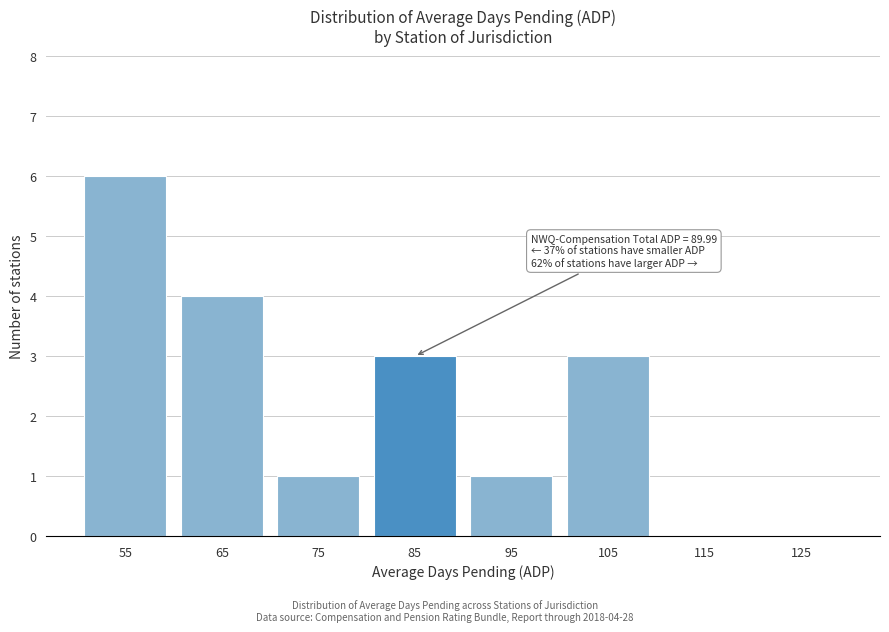

Reading right to left, transcribe all the data shown in this chart.

125=0	115=0	105=3	95=1	85=3	75=1	65=4	55=6